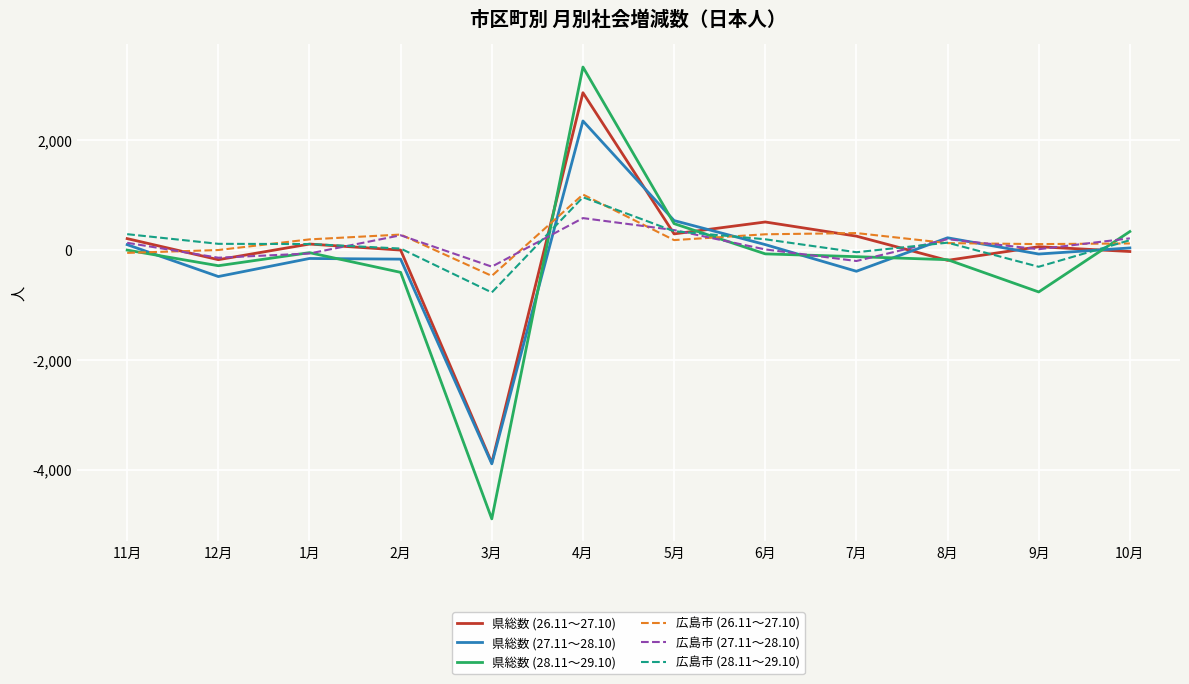

Read the 広島市 (27.11～28.10) value at 11月.

133